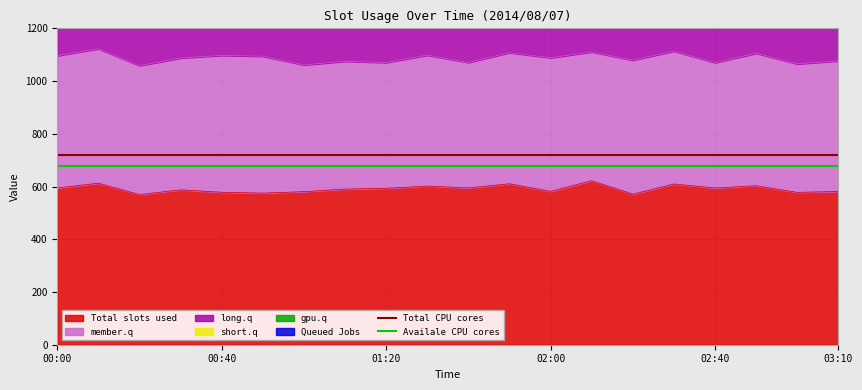

What is the highest value of the Total slots used series?

622.1